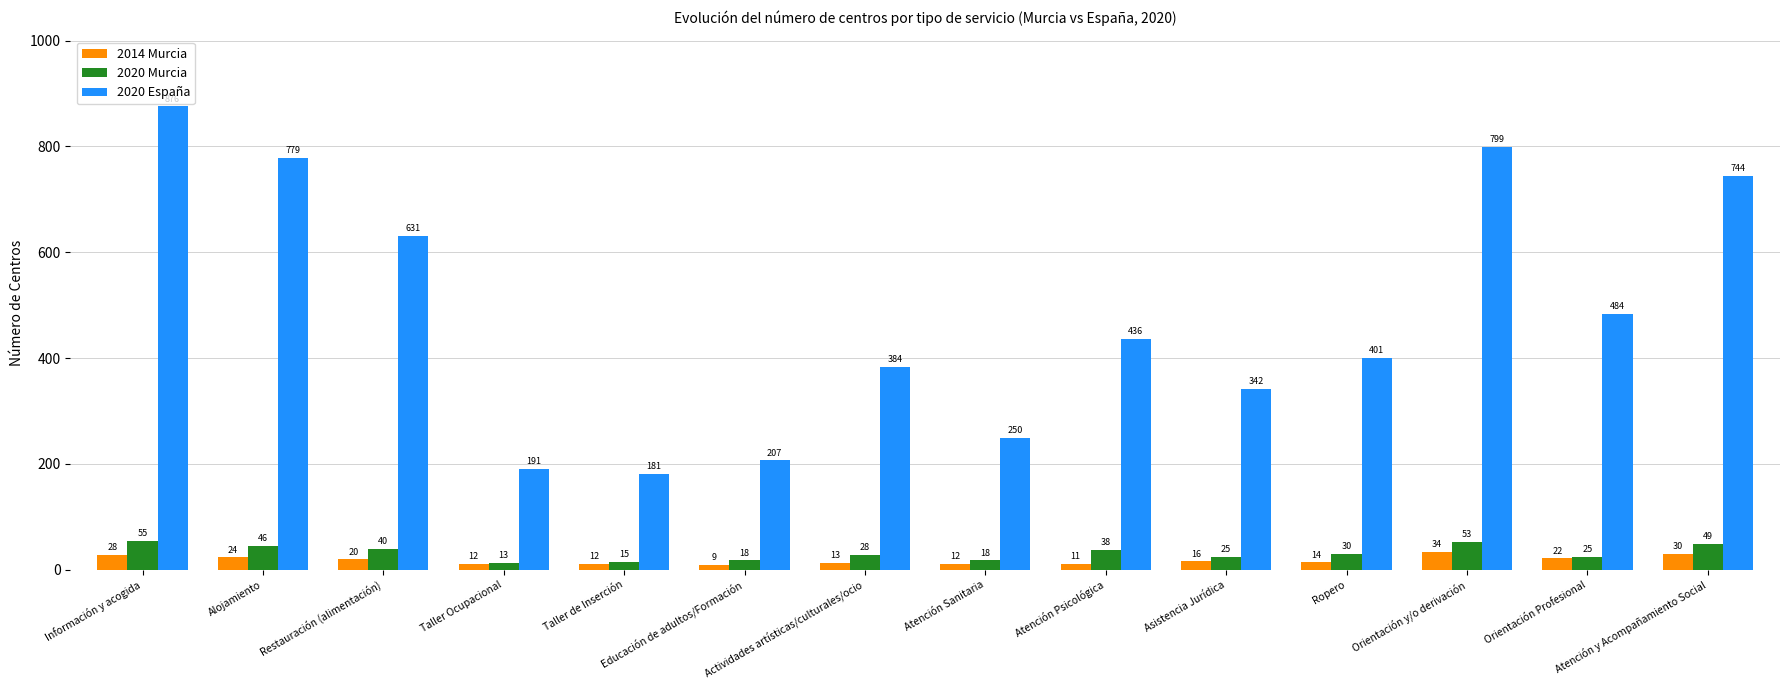

Where does the 2020 España series first go above 436?

Información y acogida